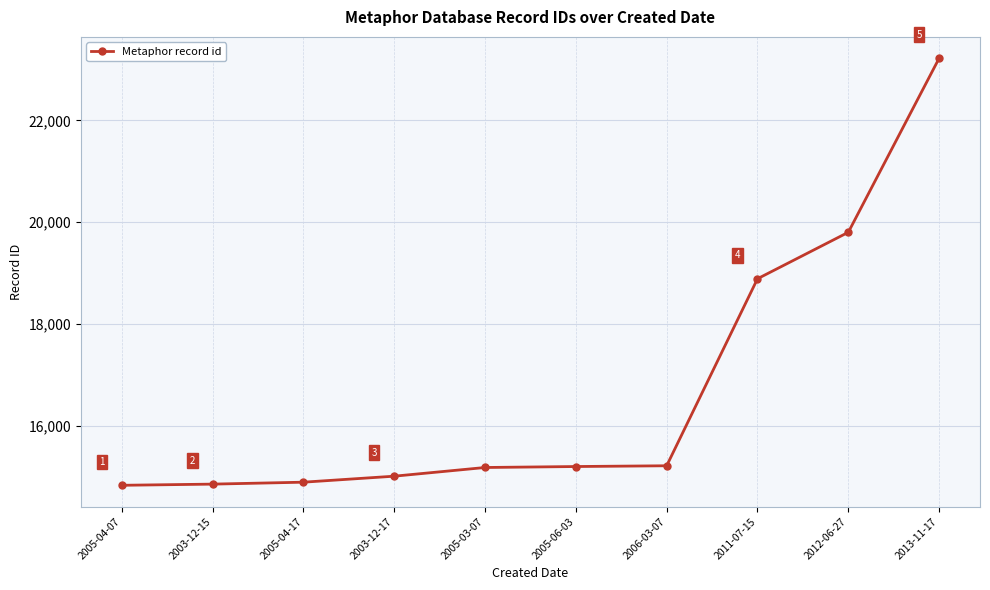

Is this an area chart (filled region under the line)?

No